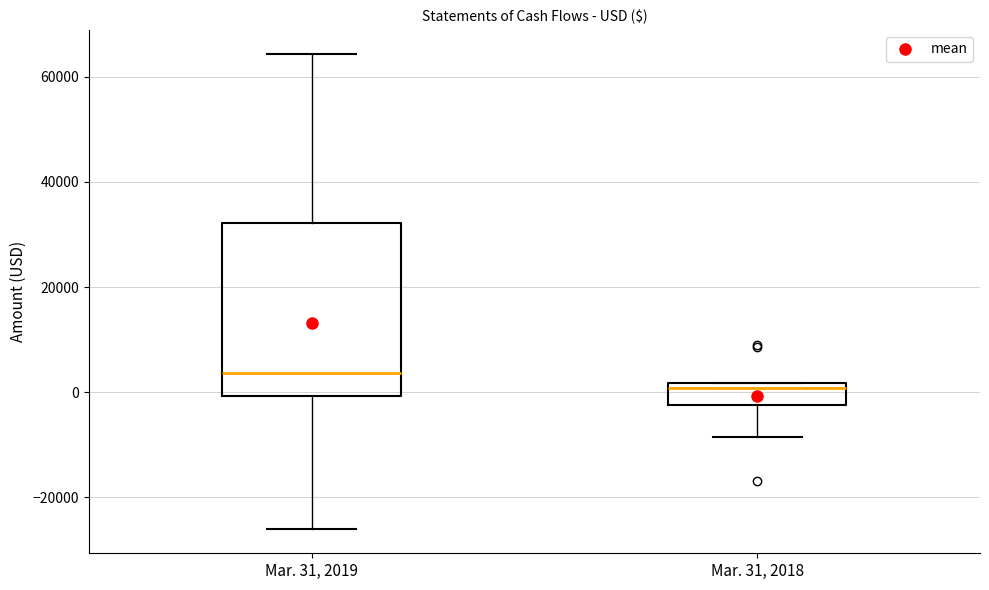

Where does the median line of the box for Mar. 31, 2018 sit on the y-axis? The values are not printed on the chart, so give them approximately, as read against the axis.

0